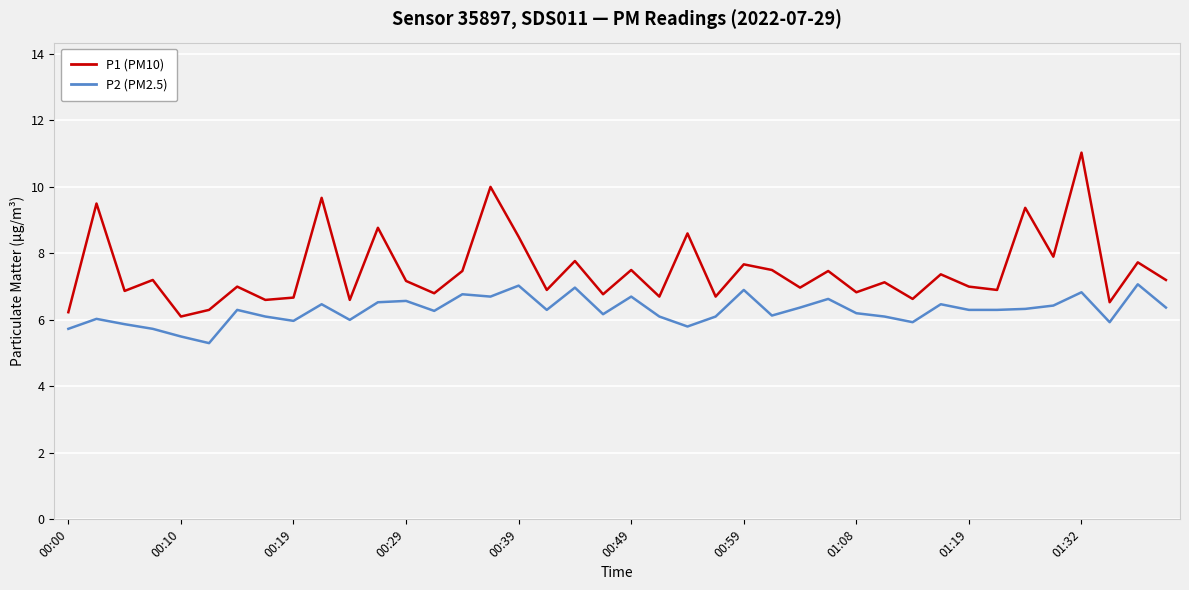

Which series has the widest spread of values?

P1 (PM10)